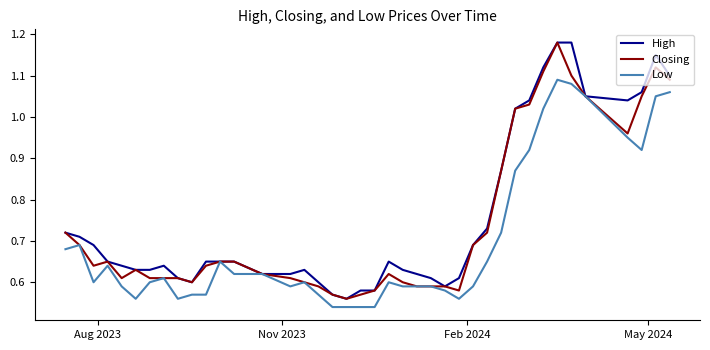

What are all the series names shown in the legend?

High, Closing, Low